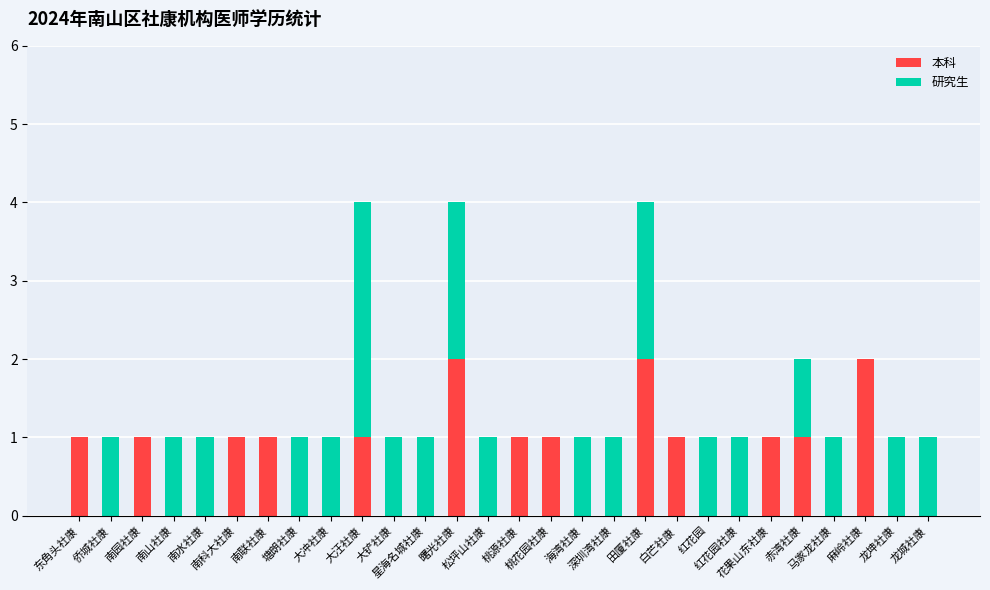

The 本科 series shows 1 at 花果山东社康. True or false?

False